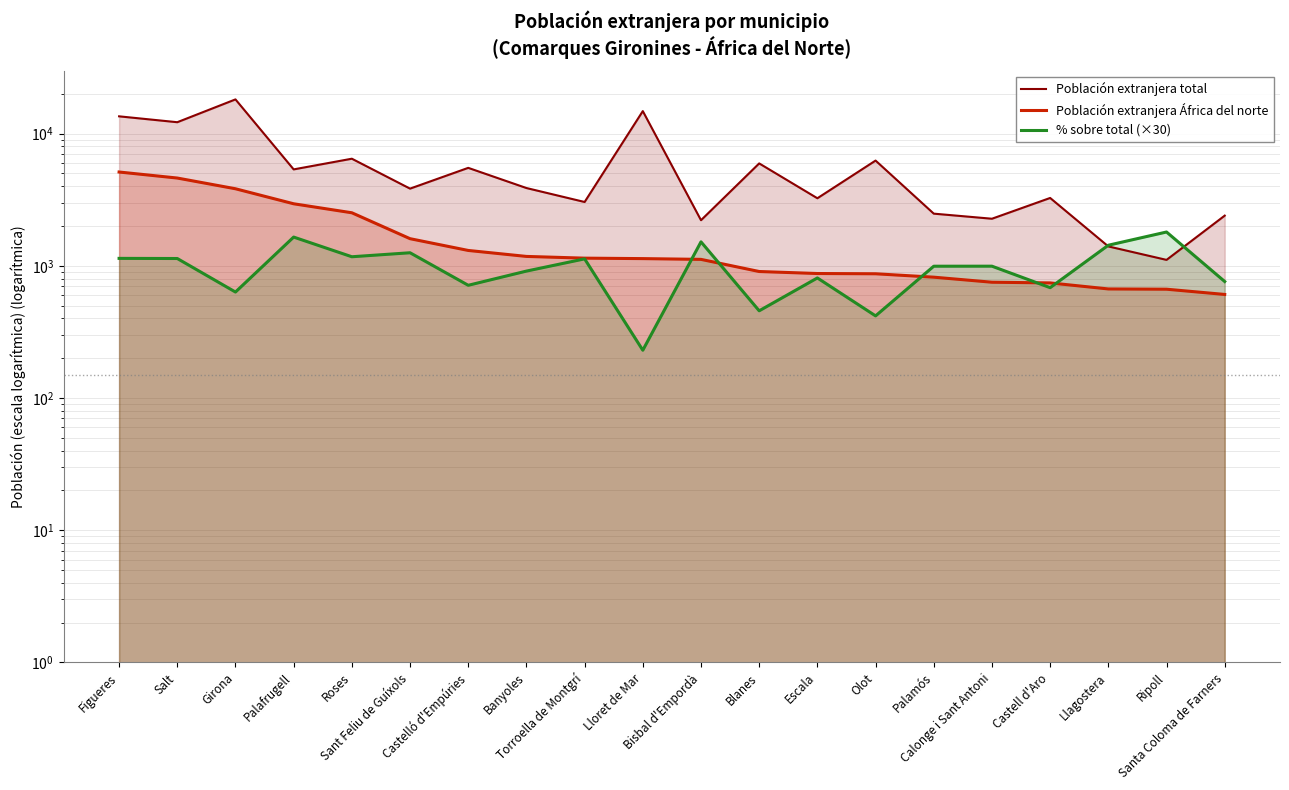

Rank the categories by Población extranjera África del norte value from lowest to highest.

Santa Coloma de Farners, Ripoll, Llagostera, Castell d'Aro, Calonge i Sant Antoni, Palamós, Olot, Escala, Blanes, Bisbal d'Empordà, Lloret de Mar, Torroella de Montgrí, Banyoles, Castelló d'Empúries, Sant Feliu de Guíxols, Roses, Palafrugell, Girona, Salt, Figueres